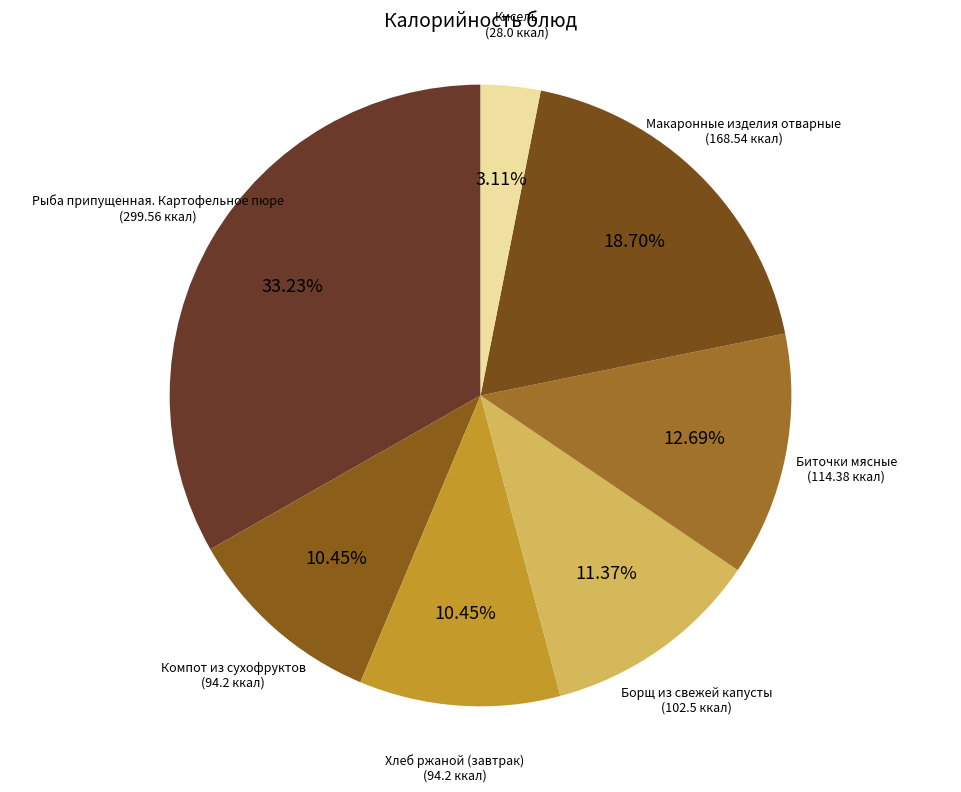

What is the largest slice in the pie chart?

Рыба припущенная. Картофельное пюре